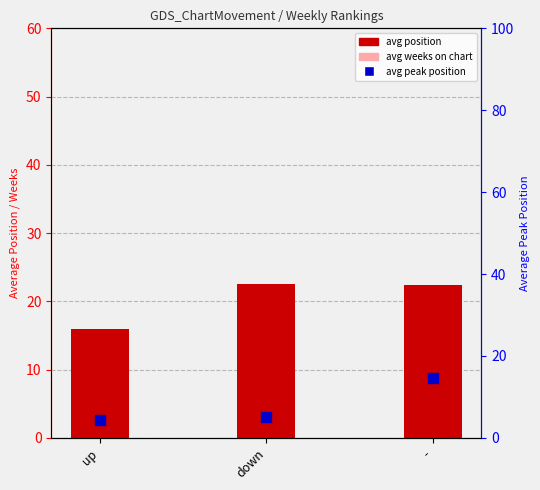

Which series has the largest total across all categories?

avg position (bar)